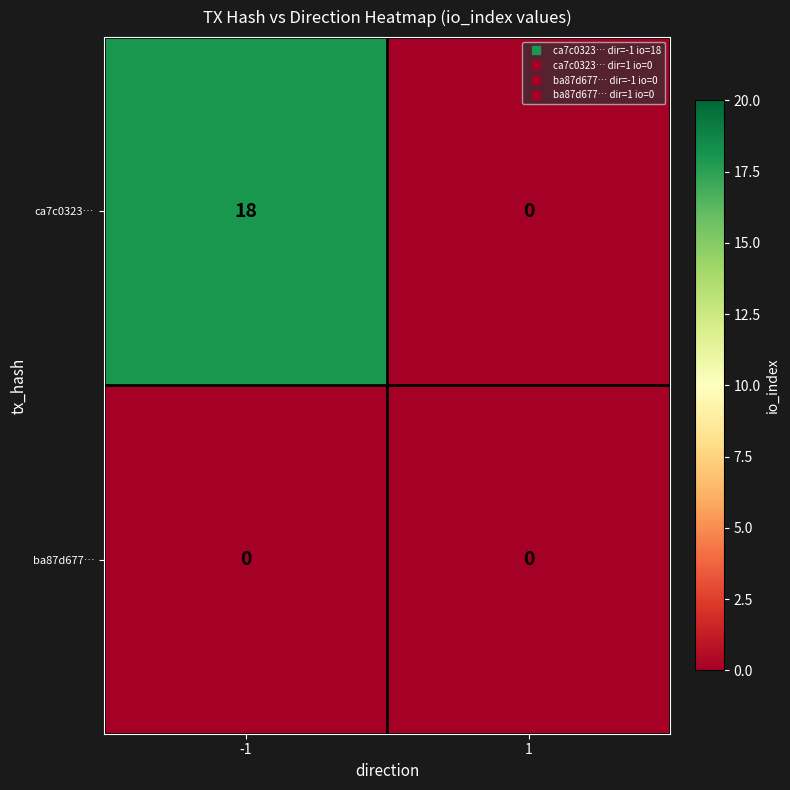

List the series in order of their overall mean, highest first.

ca7c0323…, ba87d677…